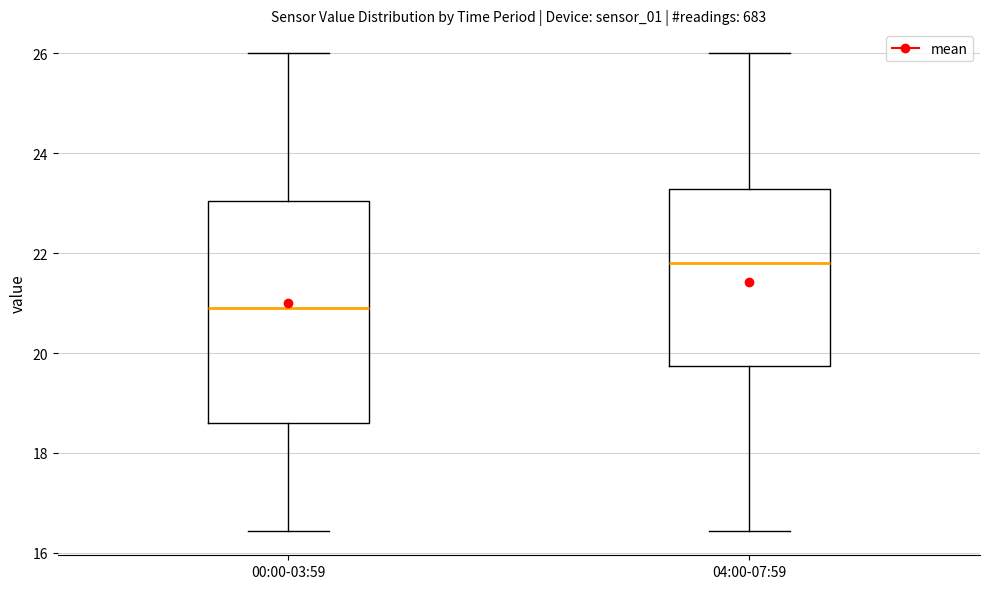

Where does the lower whisker of the box for 00:00-03:59 end on the y-axis? The values are not printed on the chart, so give them approximately, as read against the axis.

16.4